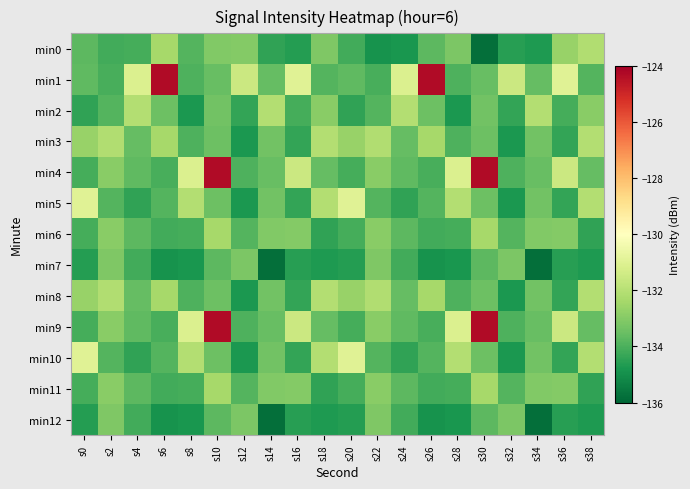

What is the difference between the highest and lowest values at s32?

3.2